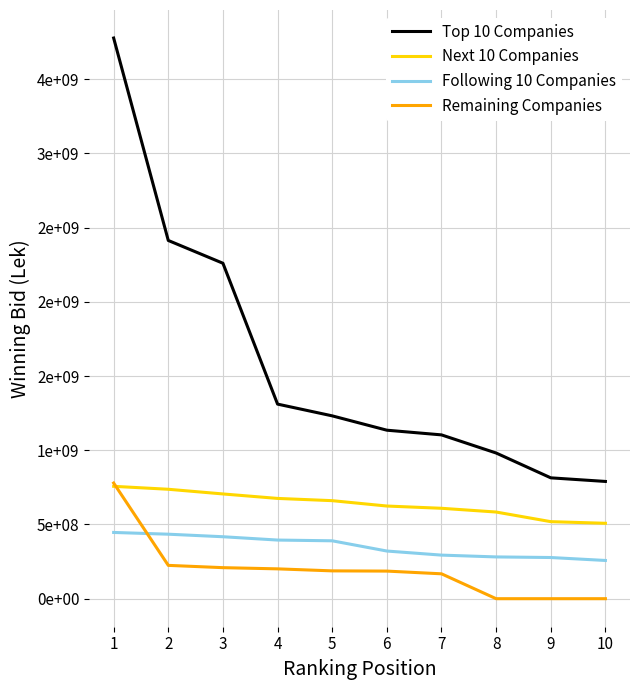

Is the value of Top 10 Companies at 1 greater than the value of Next 10 Companies at 8?

Yes